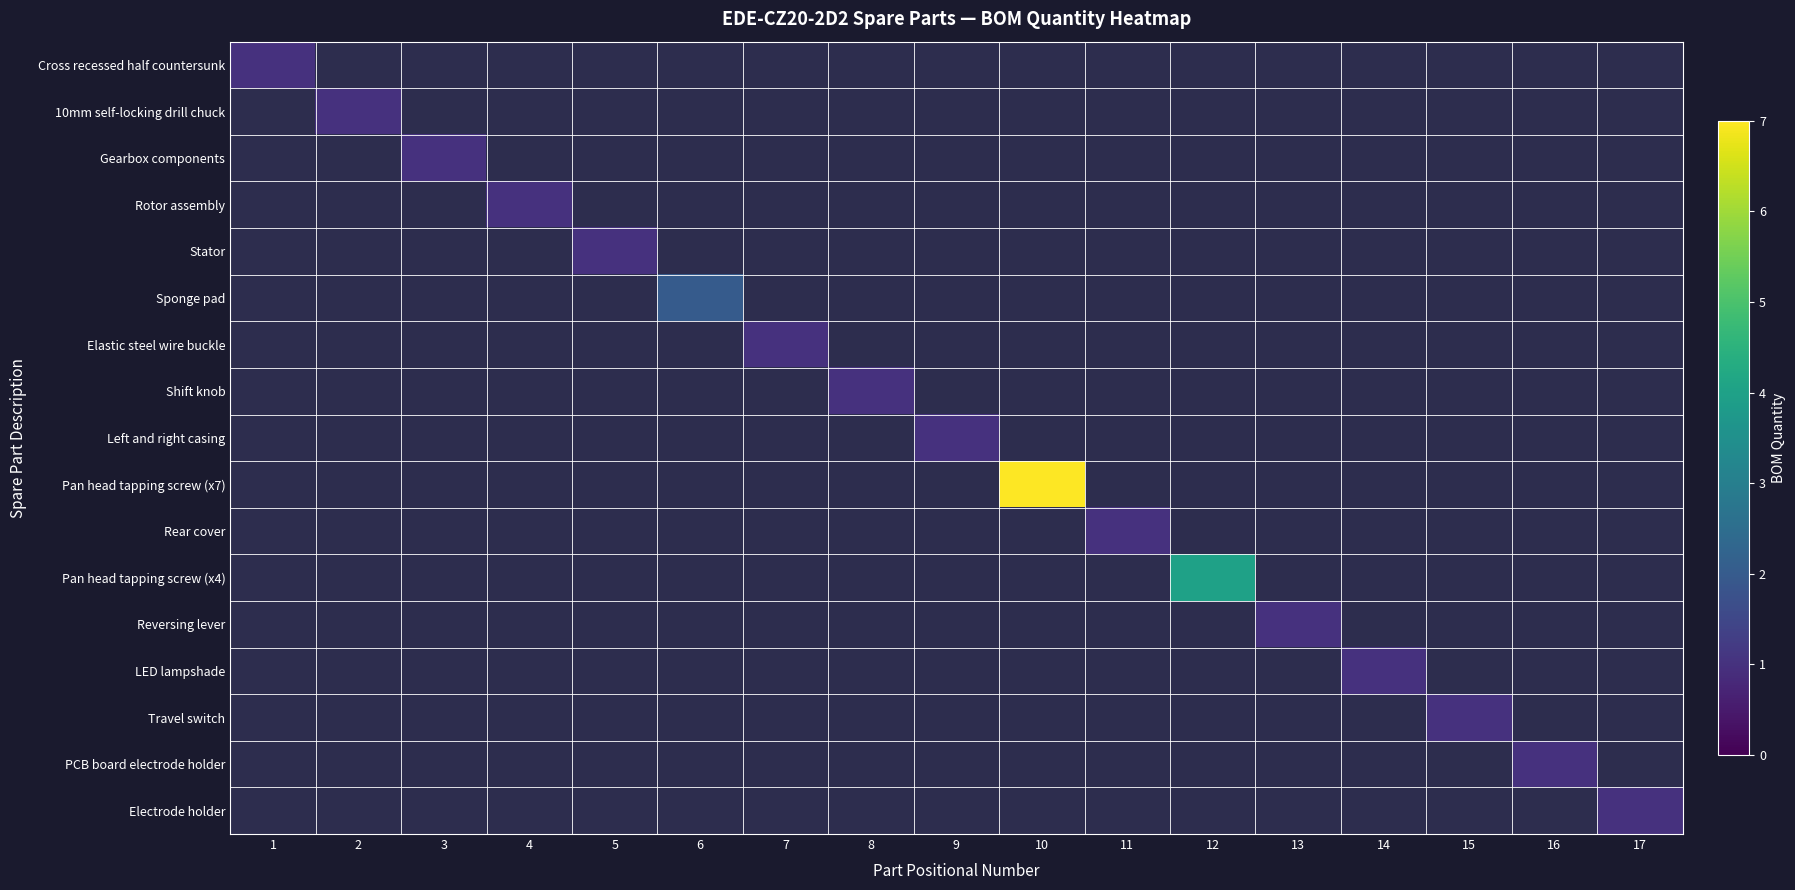

What is the greatest value displayed?

7.0